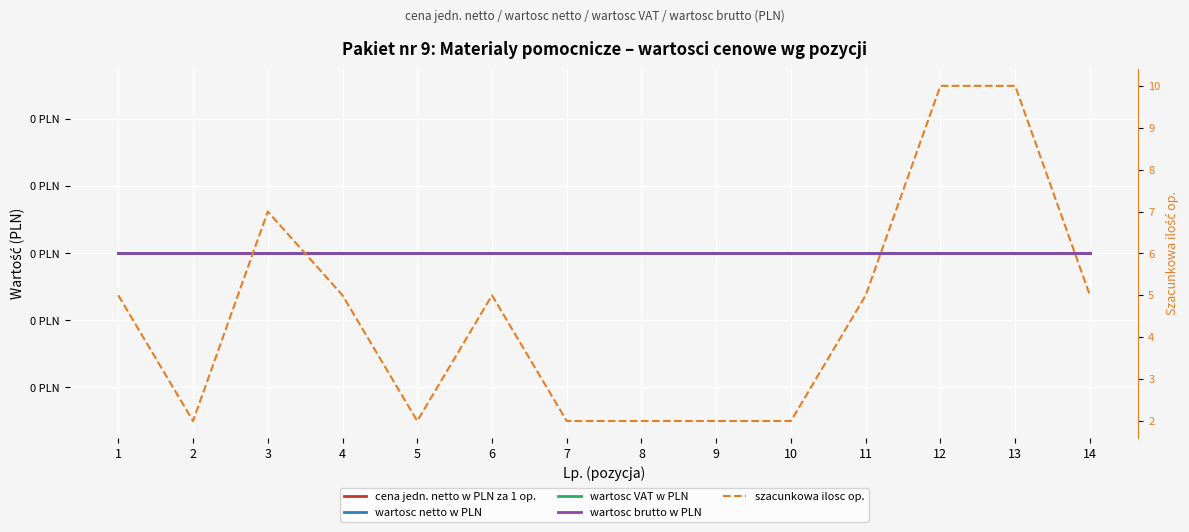

True or false: wartosc brutto w PLN and cena jedn. netto w PLN za 1 op. cross at least once.

False